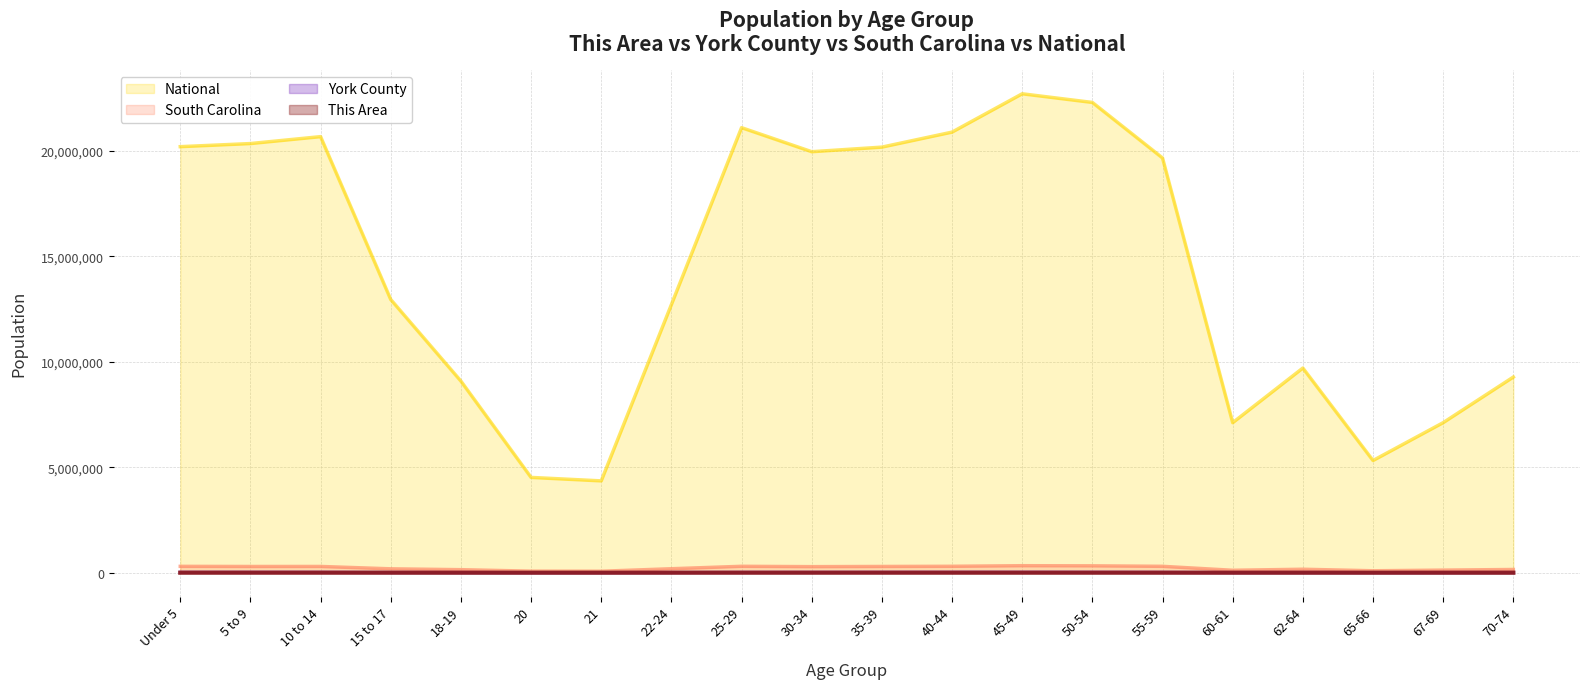

Which category has the lowest value in the South Carolina series?

21